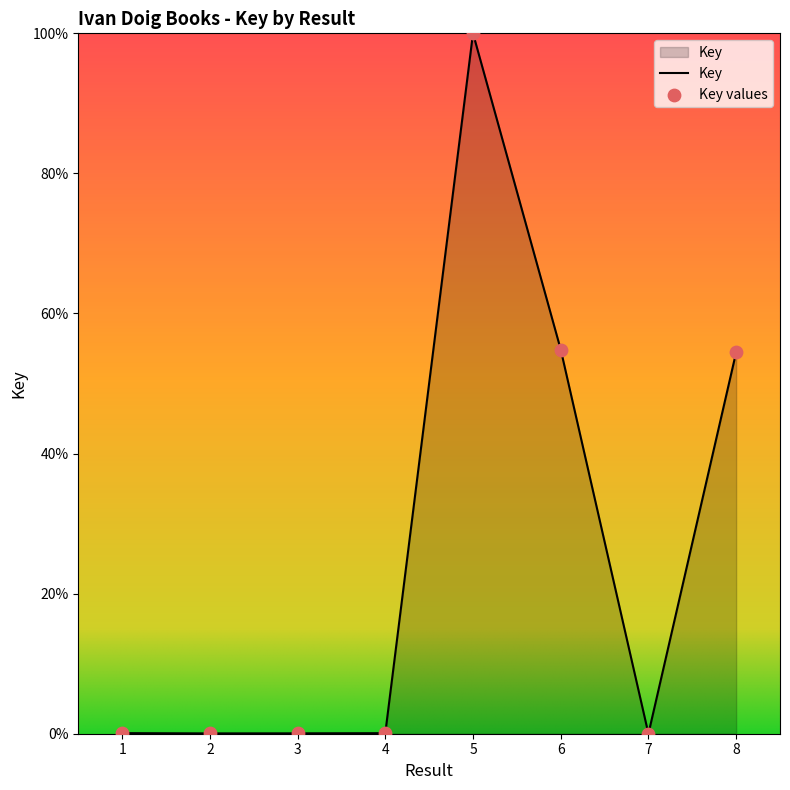

What is the change in value from 5 to 7?

-100.0